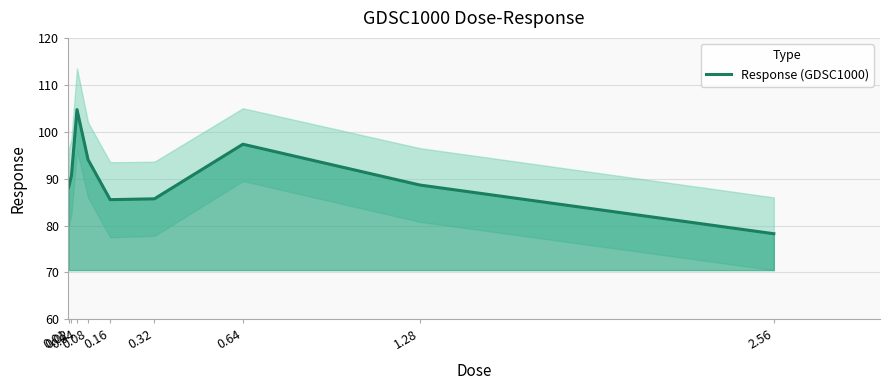

The value at 0.04 is 161.0. True or false?

False